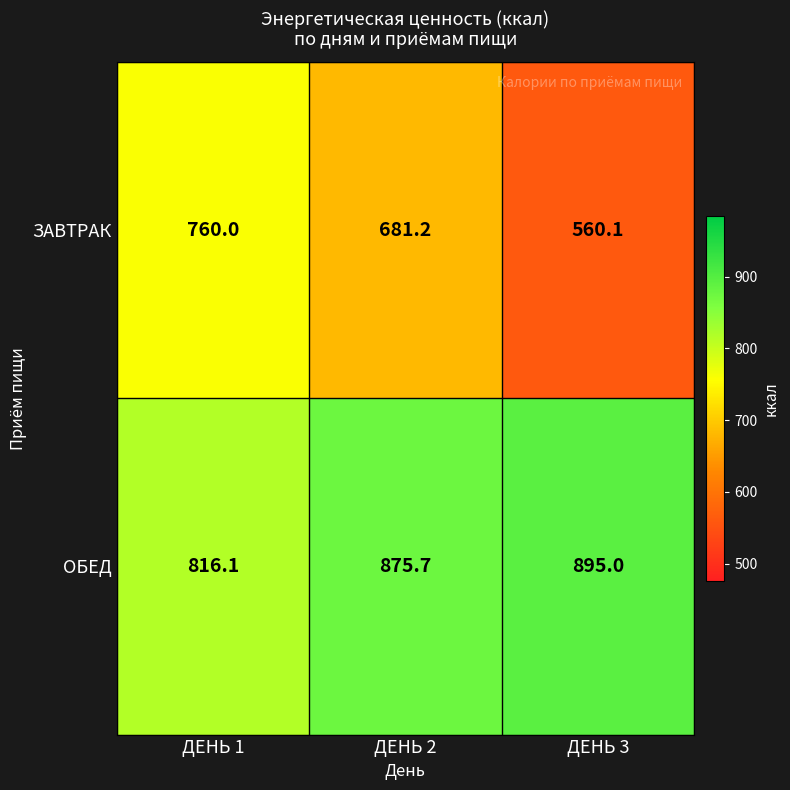

What is the lowest value of the ЗАВТРАК series?

560.1